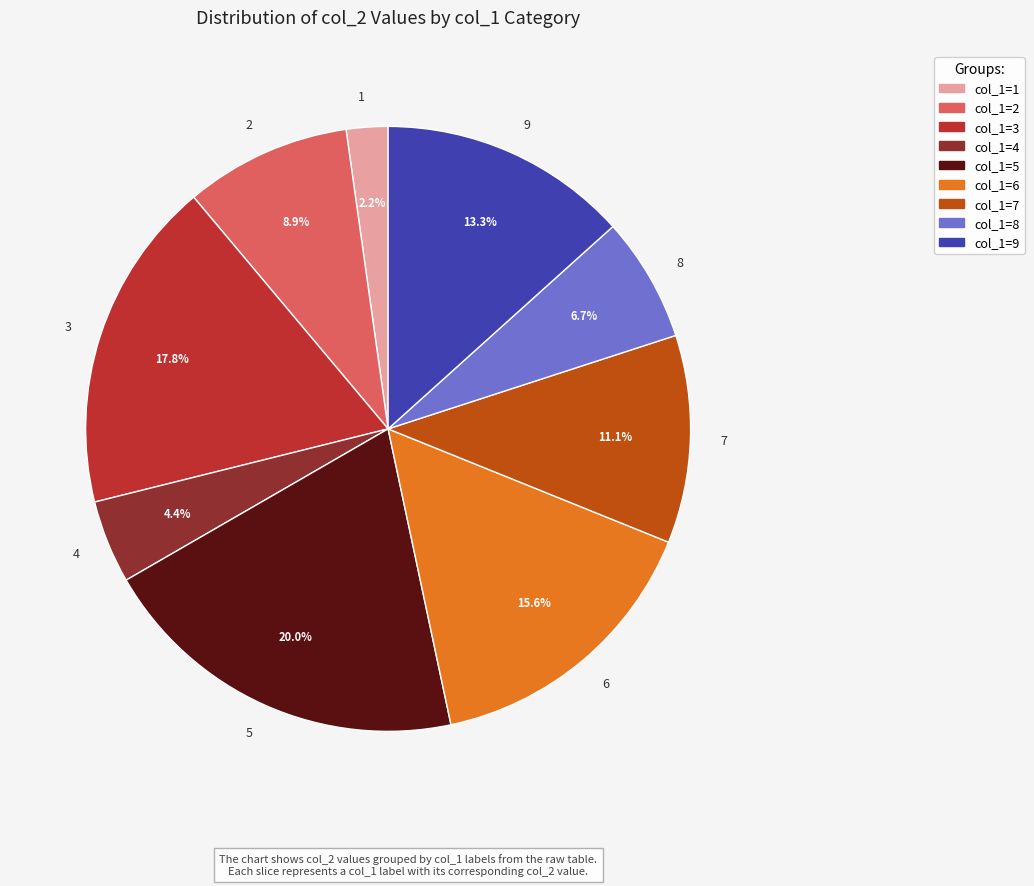

Which category has the biggest portion of the pie?

5